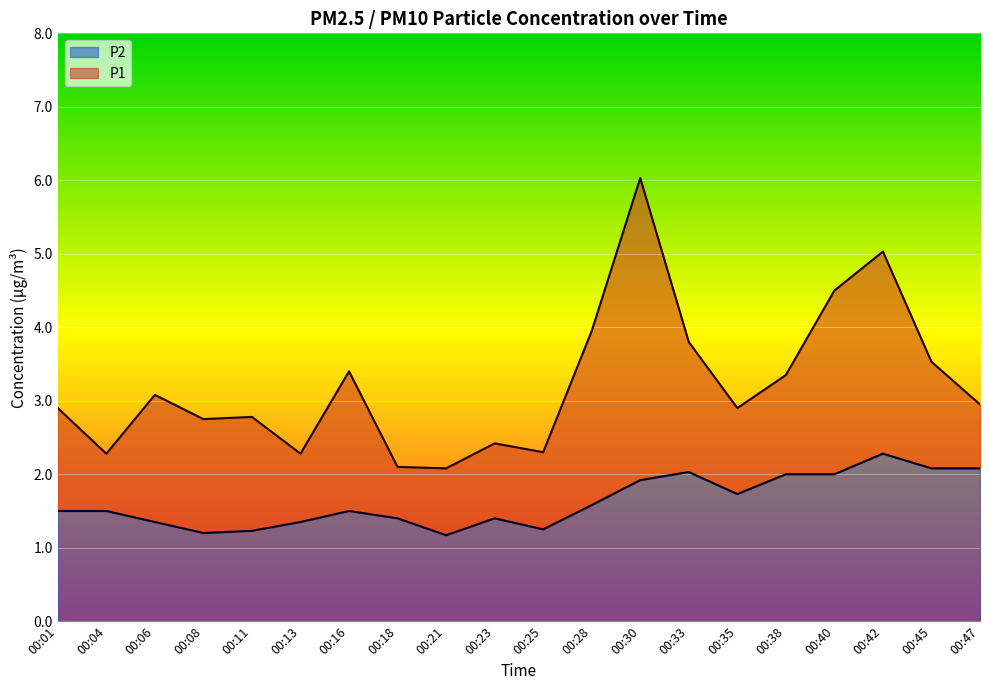

At how many categories does at least one series exceed 1?

20